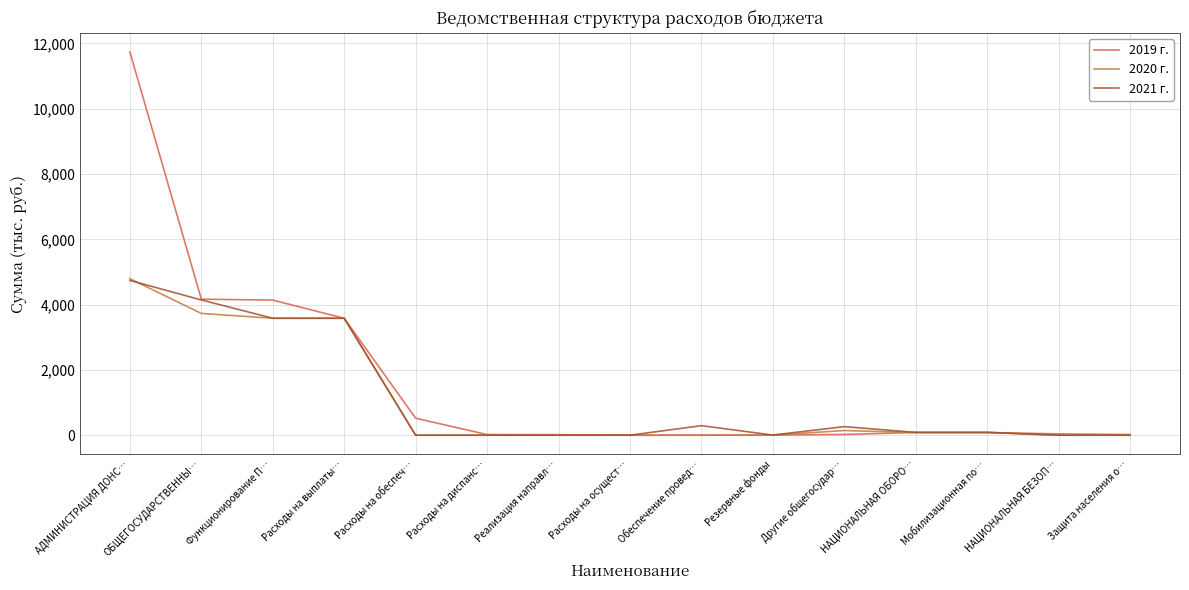

What is the difference between the maximum and minimum values in the 2020 г. series?

4794.9